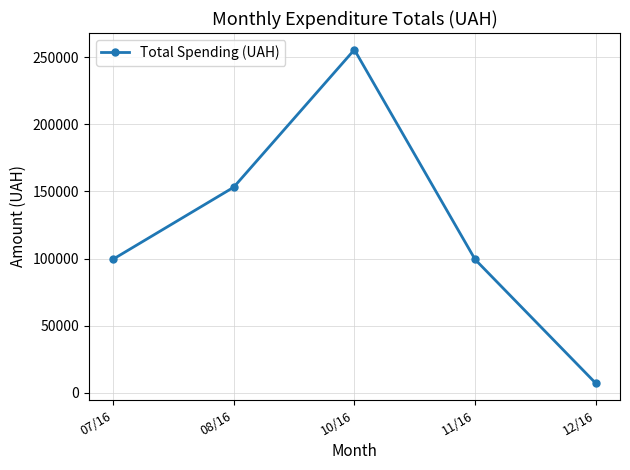

True or false: the data shows 255550.2 at 10/16.

True